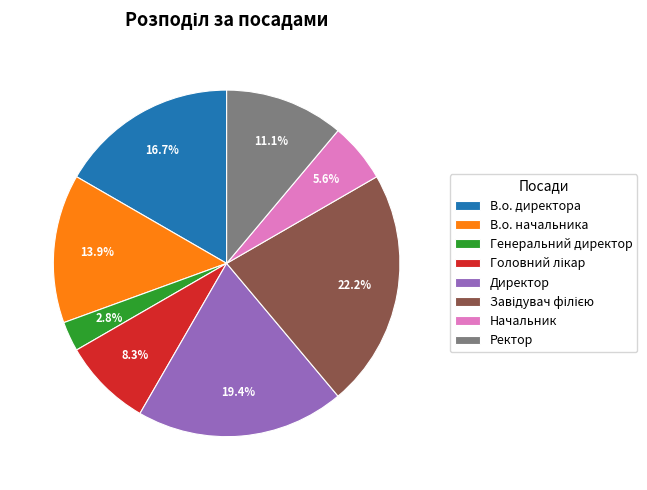

How many segments does this pie chart have?

8